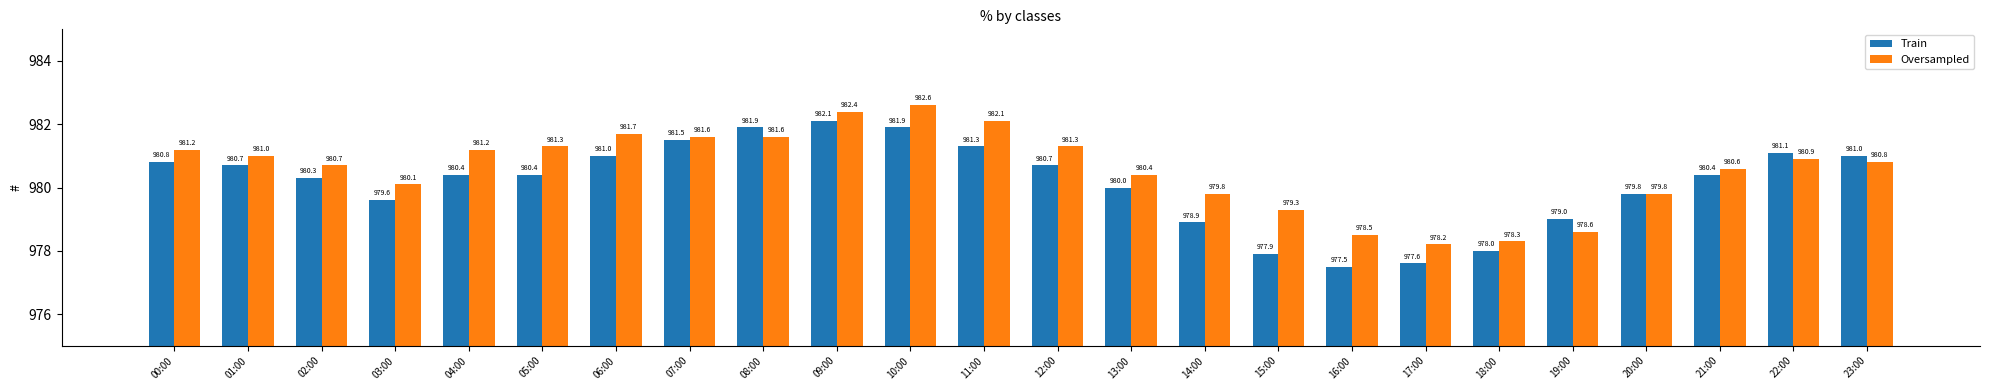

Reading left to right, what are all the values shown in this chart?

Train: 980.8	980.7	980.3	979.6	980.4	980.4	981.0	981.5	981.9	982.1	981.9	981.3	980.7	980.0	978.9	977.9	977.5	977.6	978.0	979.0	979.8	980.4	981.1	981.0
Oversampled: 981.2	981.0	980.7	980.1	981.2	981.3	981.7	981.6	981.6	982.4	982.6	982.1	981.3	980.4	979.8	979.3	978.5	978.2	978.3	978.6	979.8	980.6	980.9	980.8